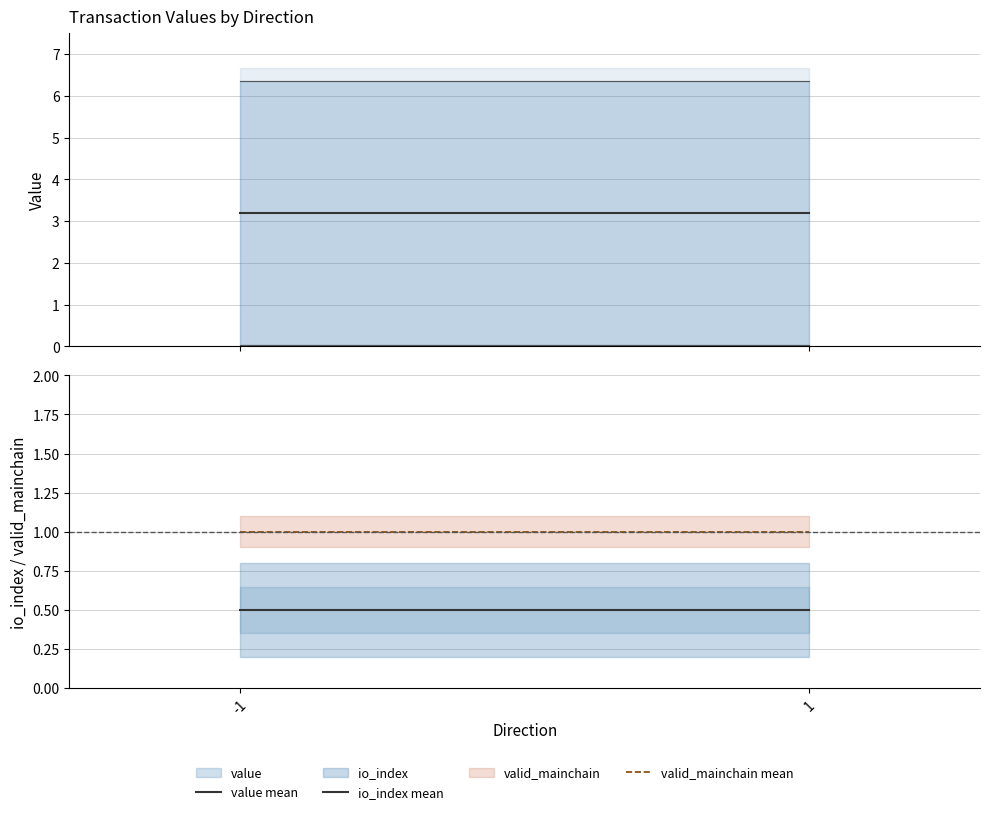

How many distinct data groups are displayed?

3